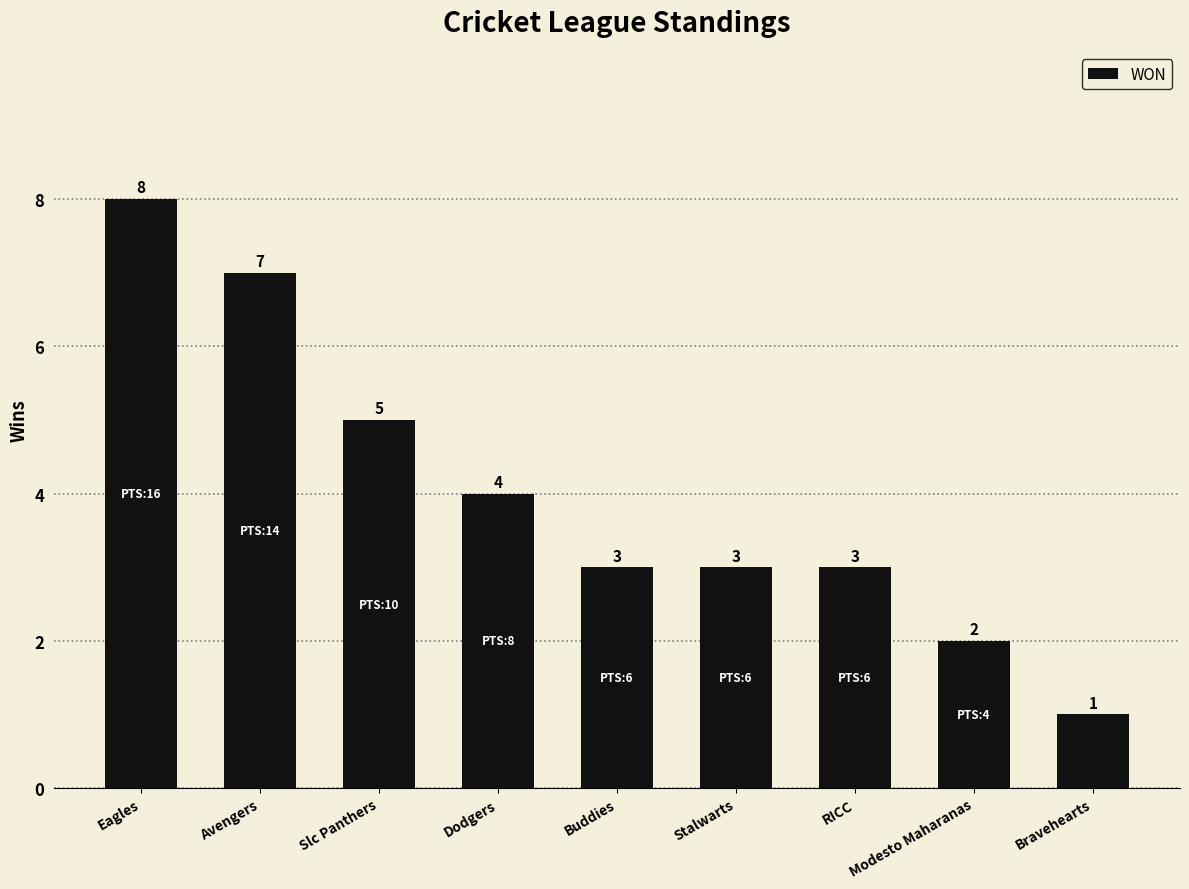

What is the label of the 8th bar from the right?

Avengers